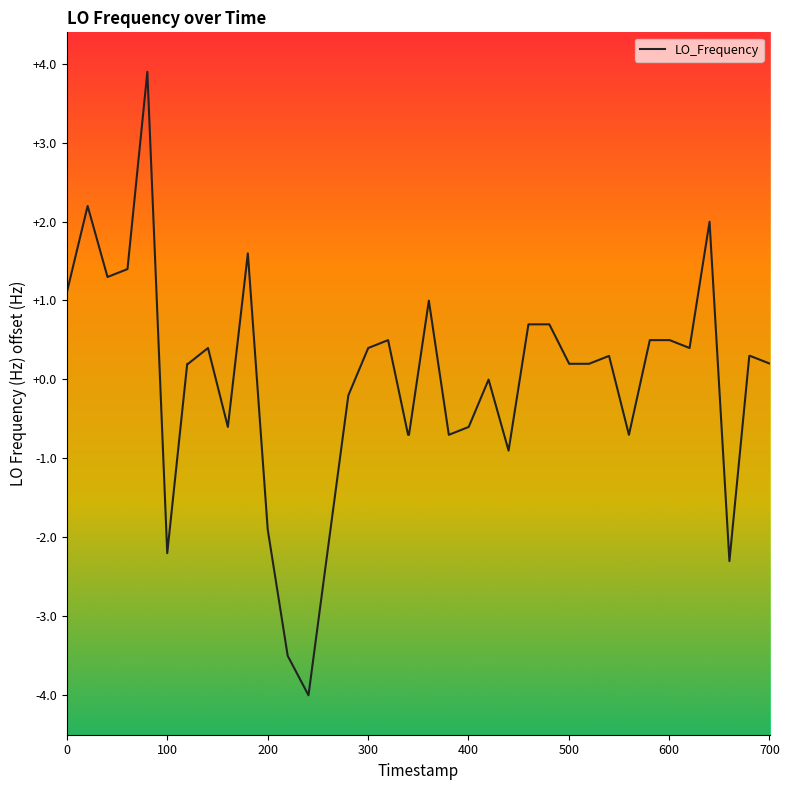

True or false: there are more than 2 points higher than both neighbors.

True